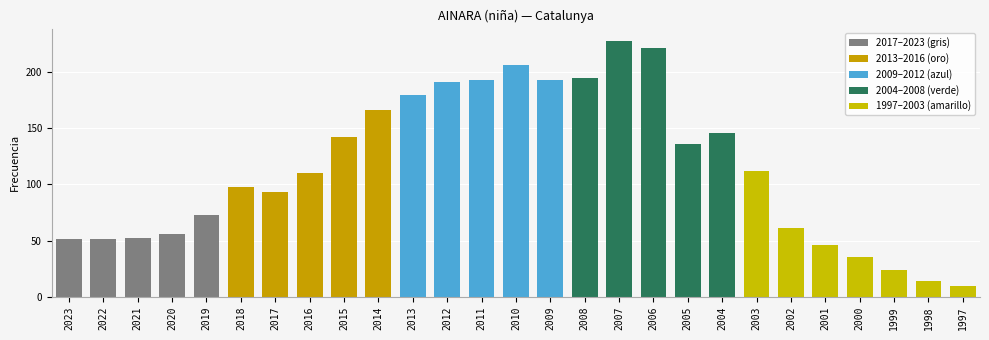

What is the value of the 23rd bar from the left?

46